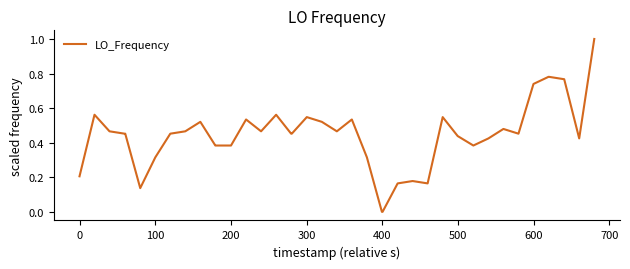

What is the maximum value shown in the chart?

1.0